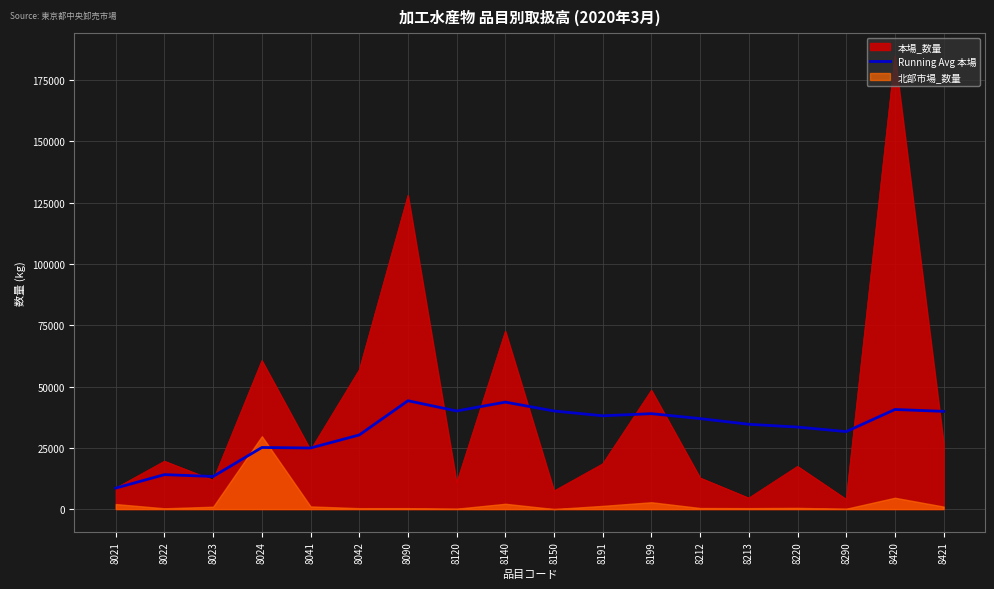

Approximately how many times larger is the value at 8220 compared to 8191?

0.9